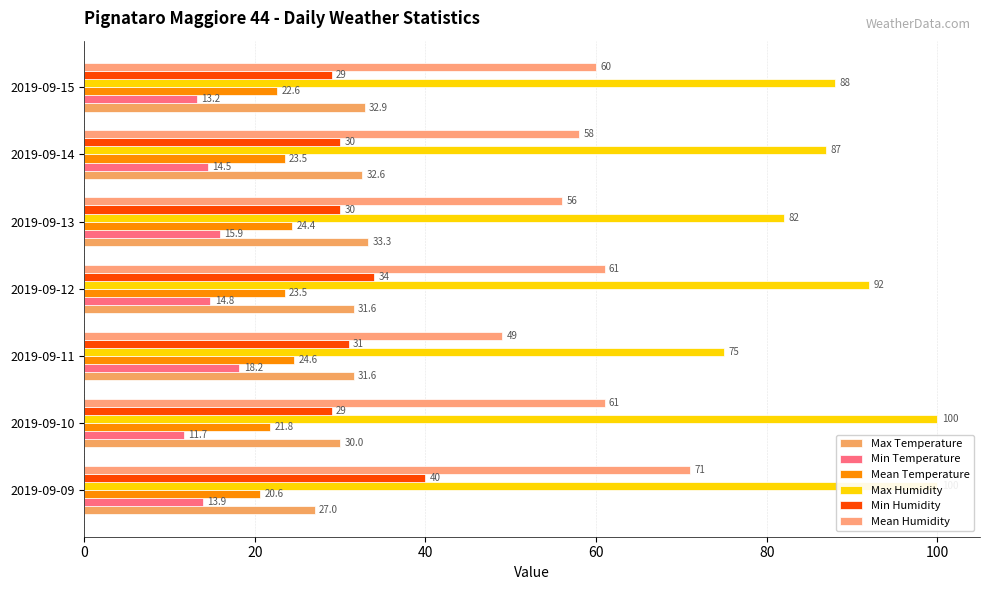

Reading left to right, extract all data points from this chart.

Max Temperature: 27.0	30.0	31.6	31.6	33.3	32.6	32.9
Min Temperature: 13.9	11.7	18.2	14.8	15.9	14.5	13.2
Mean Temperature: 20.6	21.8	24.6	23.5	24.4	23.5	22.6
Max Humidity: 100.0	100.0	75.0	92.0	82.0	87.0	88.0
Min Humidity: 40.0	29.0	31.0	34.0	30.0	30.0	29.0
Mean Humidity: 71.0	61.0	49.0	61.0	56.0	58.0	60.0